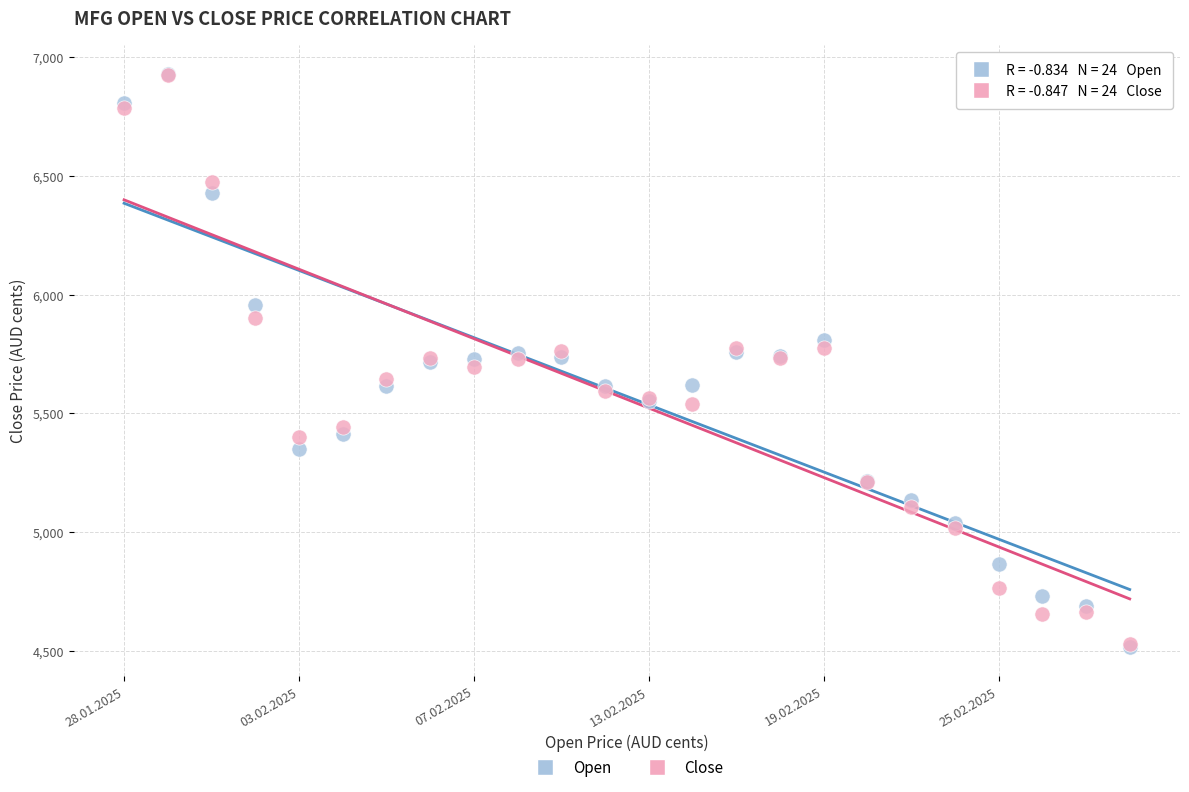

What are all the series names shown in the legend?

Open, Close